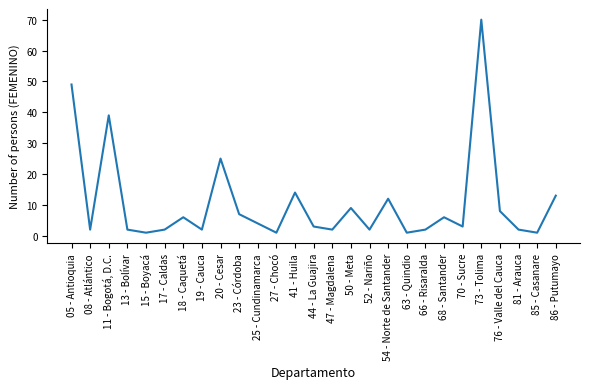

What is the difference between the values at 17 - Caldas and 85 - Casanare?

1